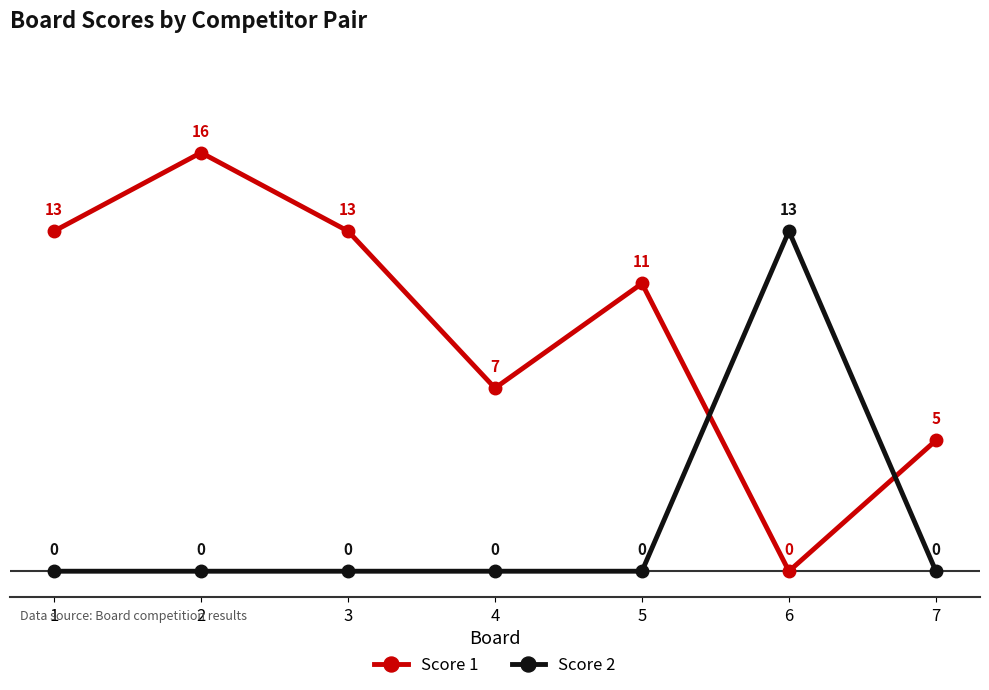

Between 3 and 7, which series saw the biggest shift?

Score 1